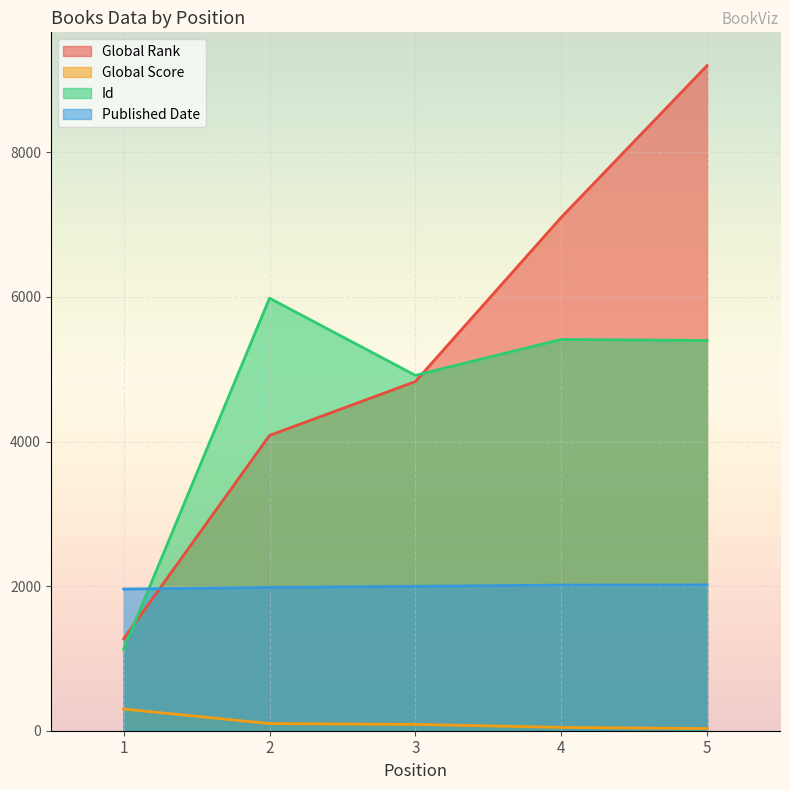

What is the total value across all series at 1?

4657